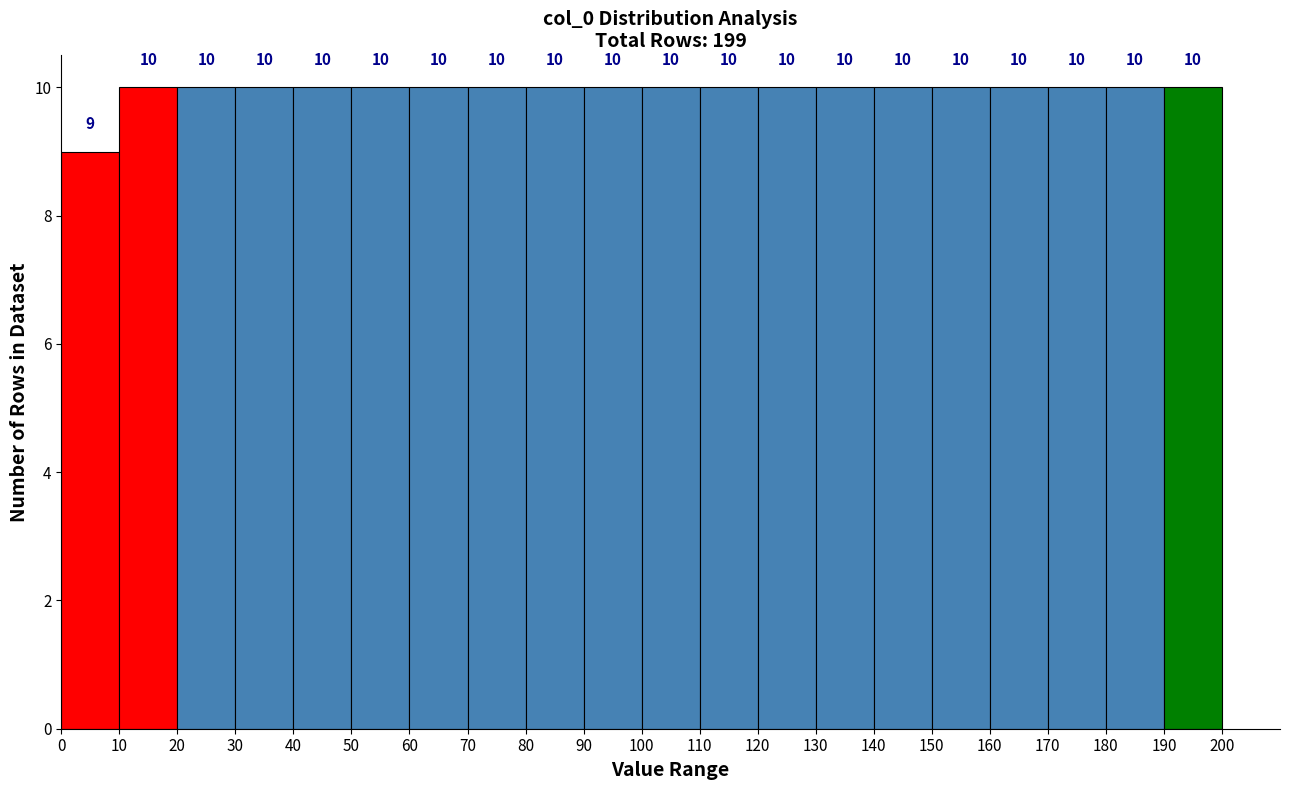

Reading left to right, transcribe this chart: for each bar, give the range it covers on the x-axis and its height.

0 to 10: 9
10 to 20: 10
20 to 30: 10
30 to 40: 10
40 to 50: 10
50 to 60: 10
60 to 70: 10
70 to 80: 10
80 to 90: 10
90 to 100: 10
100 to 110: 10
110 to 120: 10
120 to 130: 10
130 to 140: 10
140 to 150: 10
150 to 160: 10
160 to 170: 10
170 to 180: 10
180 to 190: 10
190 to 200: 10